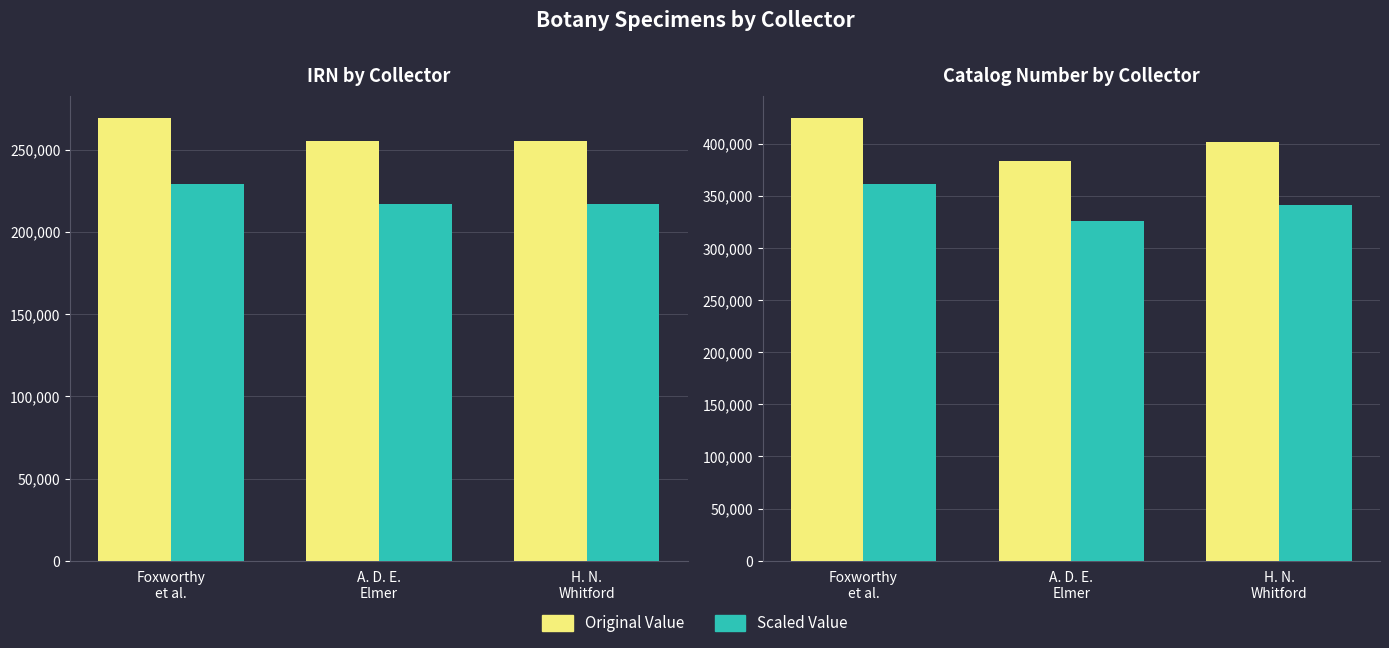

Is the value of Catalog Number at A. D. E.
Elmer greater than the value of Scaled at Foxworthy
et al.?

Yes